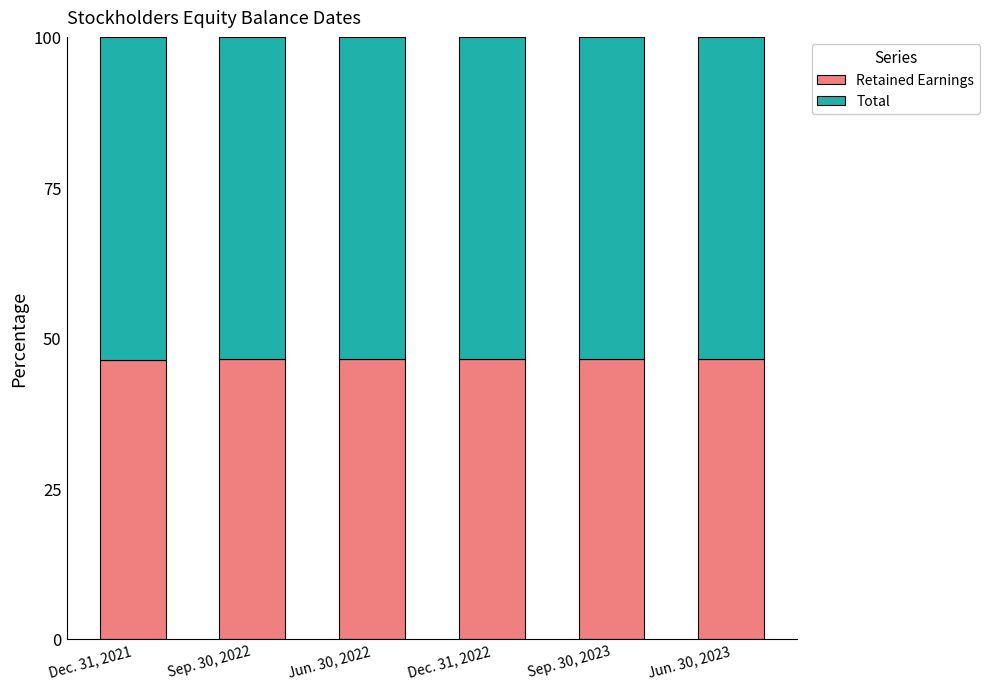

True or false: Retained Earnings has a value of 16.7 at Dec. 31, 2021.

False